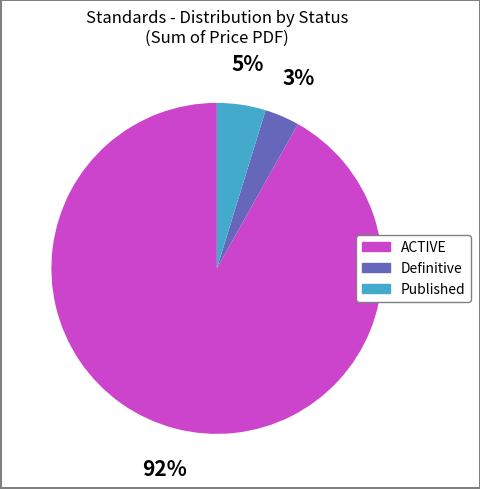

Rank the categories by value from highest to lowest.

ACTIVE, Published, Definitive